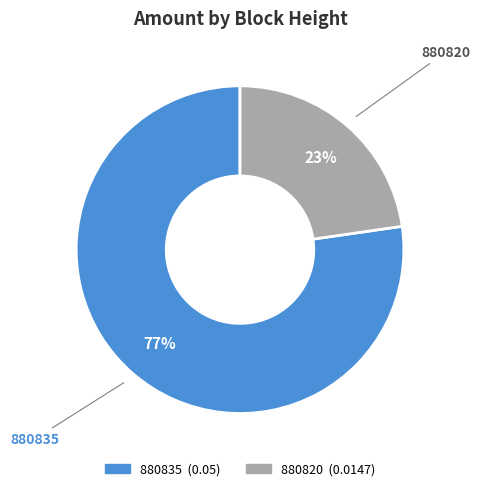

What is the majority slice?

880835